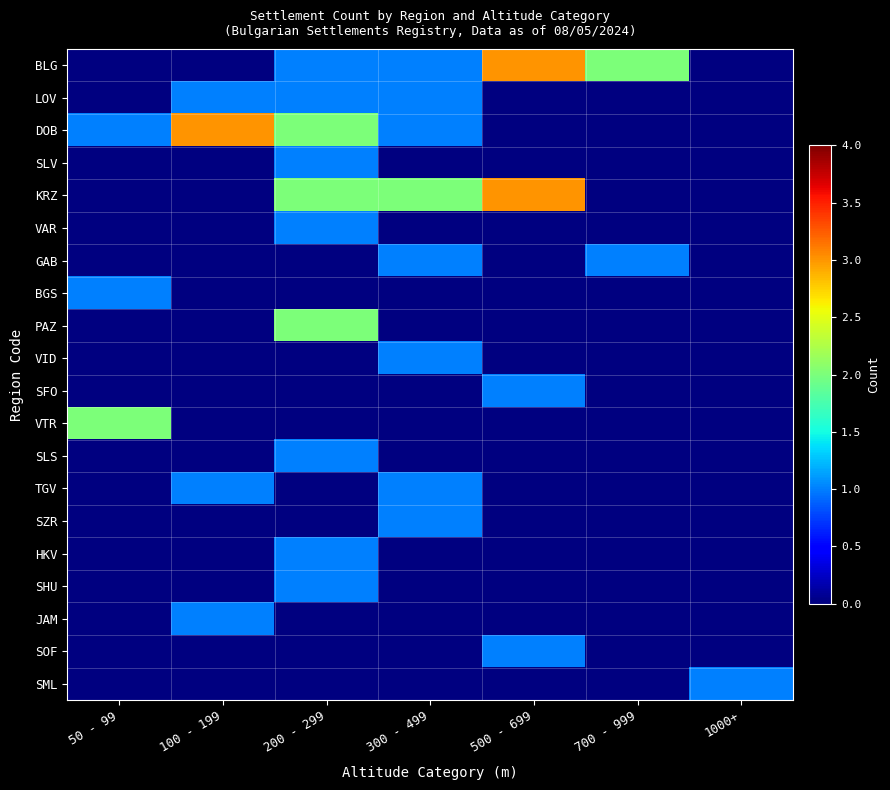

What is the greatest value displayed?

3.0